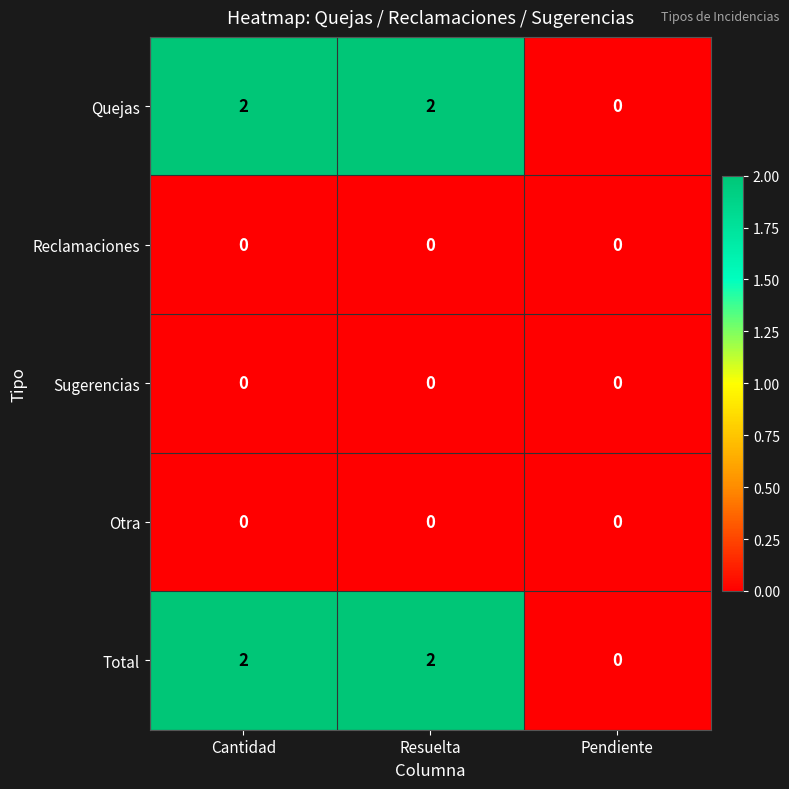

True or false: Sugerencias has a value of 0 at Resuelta.

True